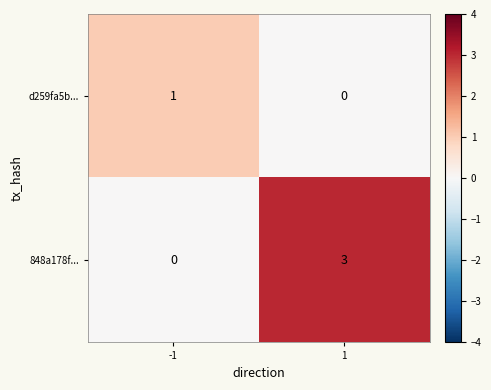

Rank the categories by d259fa5b... value from lowest to highest.

1, -1